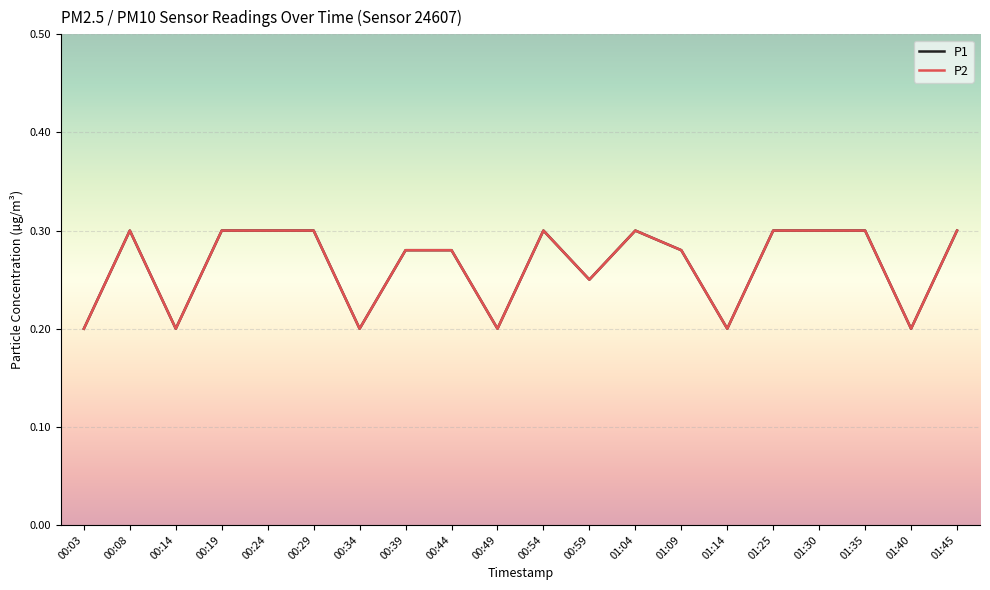

List the series in order of their peak value, lowest first.

P1, P2